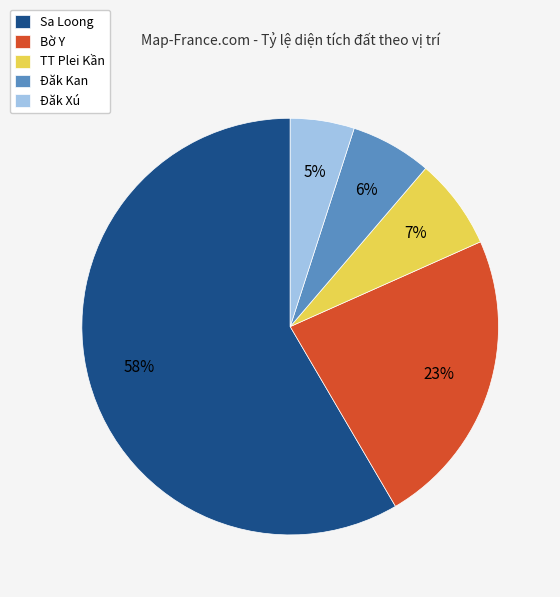

How many segments does this pie chart have?

5